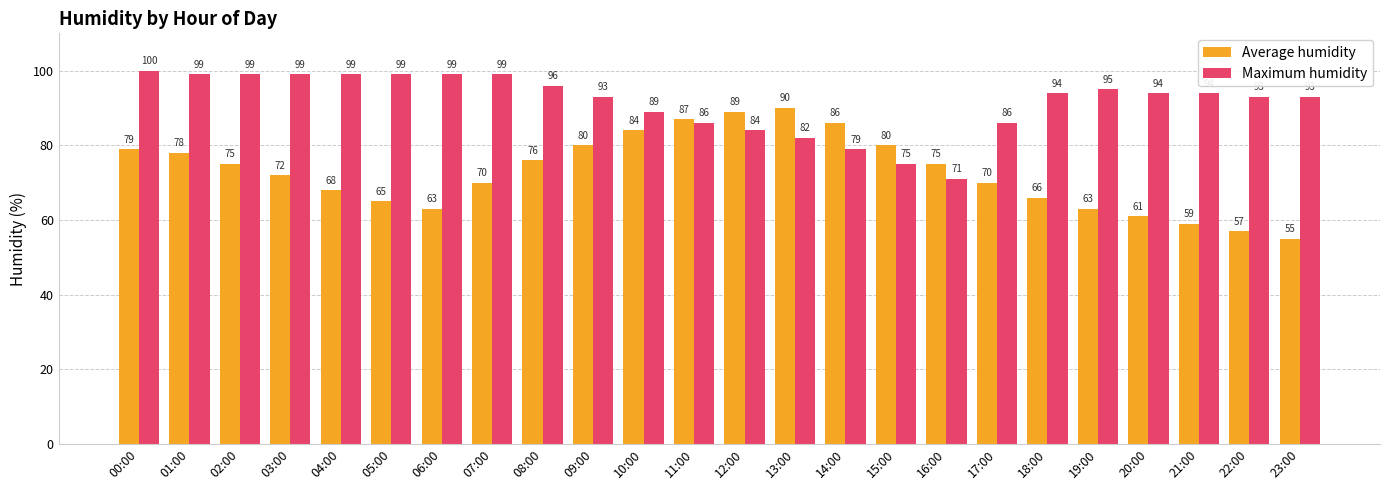

Is it true that Maximum humidity equals 167 at 01:00?

False